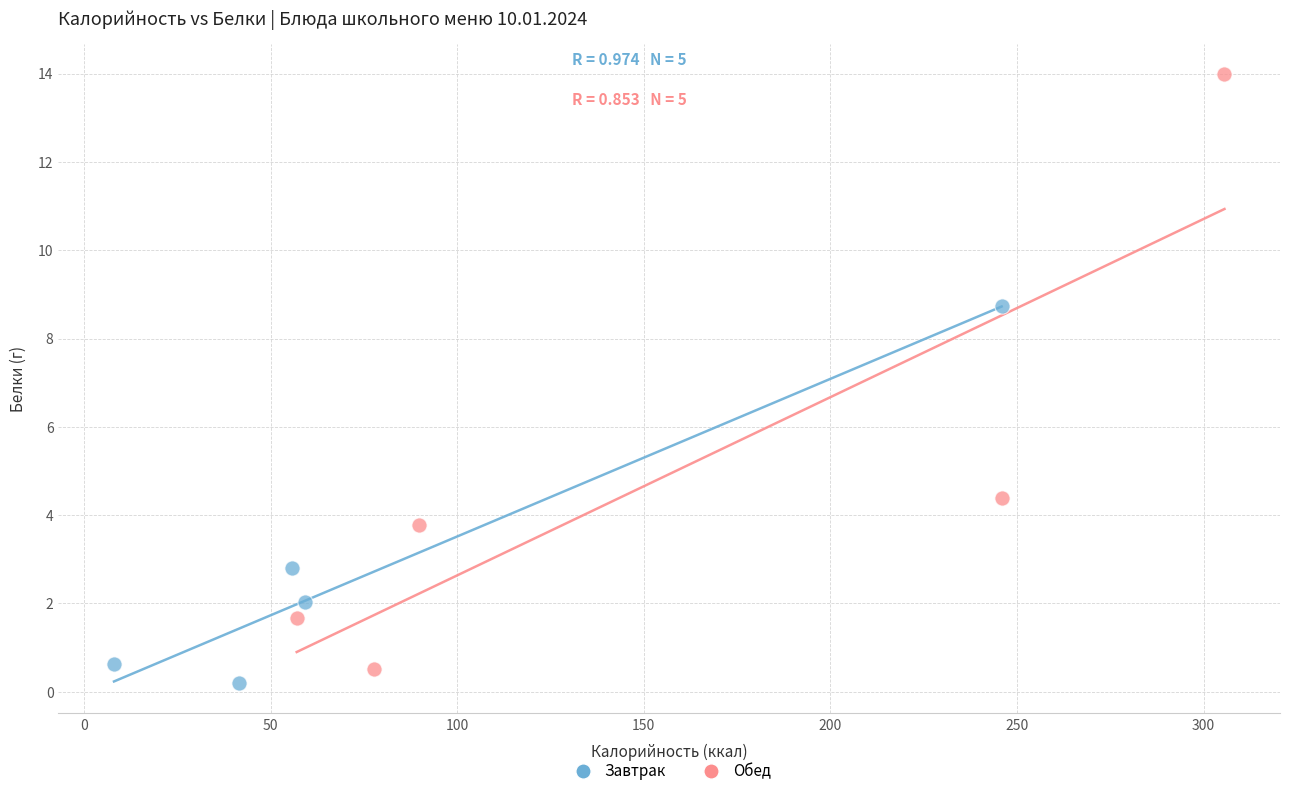

Which series has the widest spread of Y values?

Обед